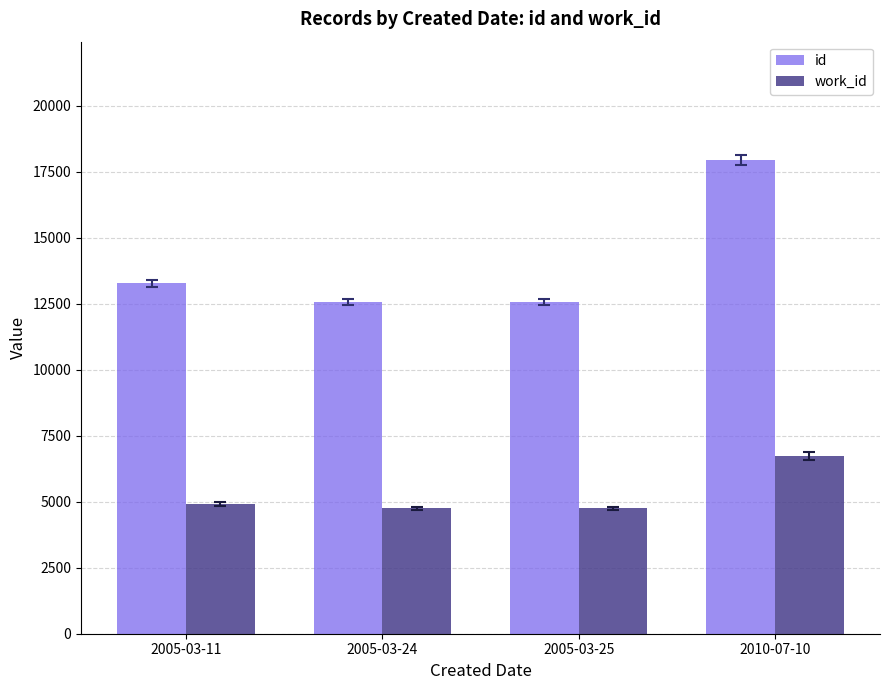

Which series has the widest spread of values?

id